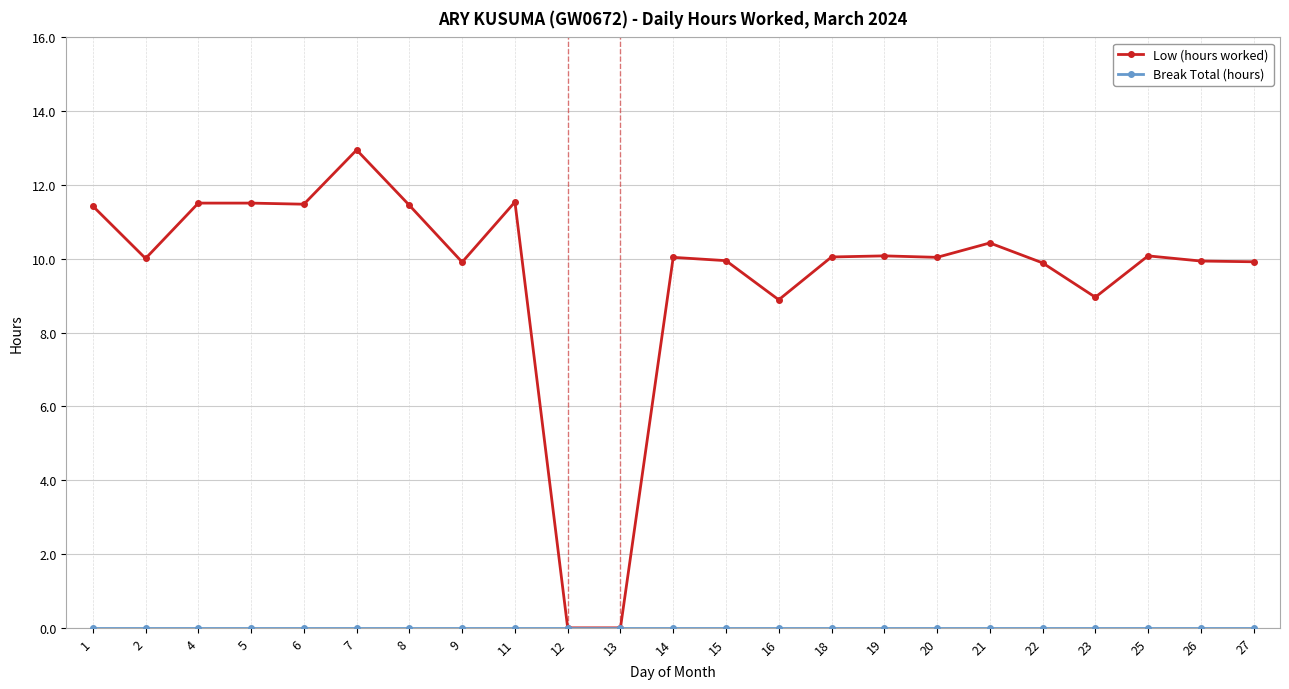

Between 1 and 7, which series saw the biggest shift?

Low (hours worked)